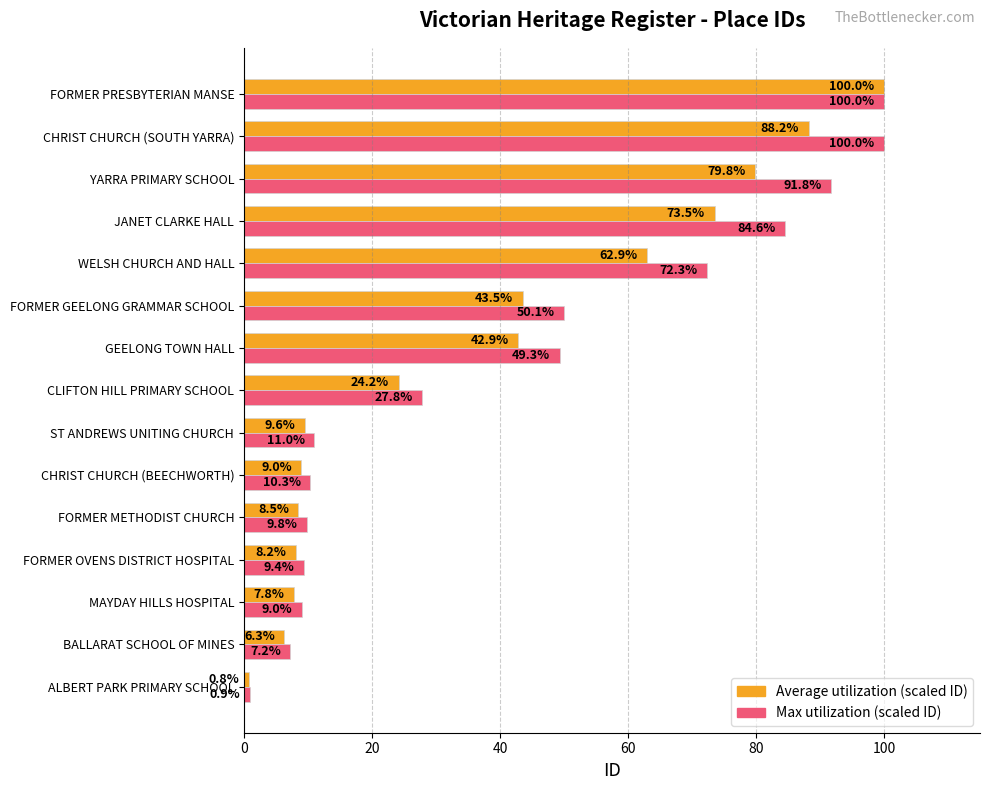

Which series has the largest total across all categories?

Max utilization (scaled ID)